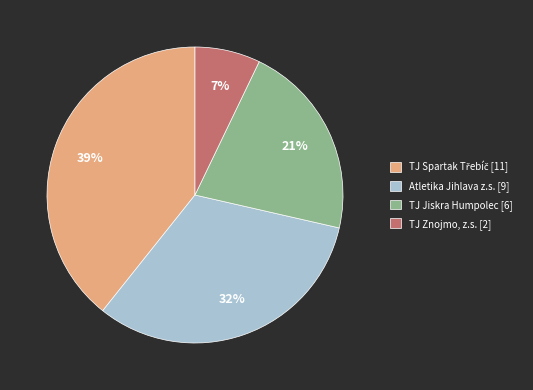

Between TJ Jiskra Humpolec and Atletika Jihlava z.s., which is larger?

Atletika Jihlava z.s.